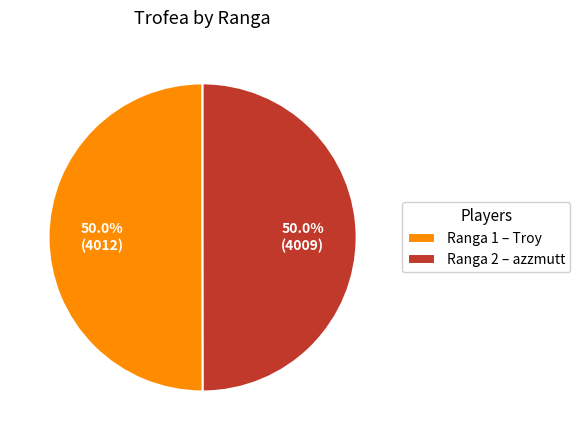

Count the number of slices in the pie.

2